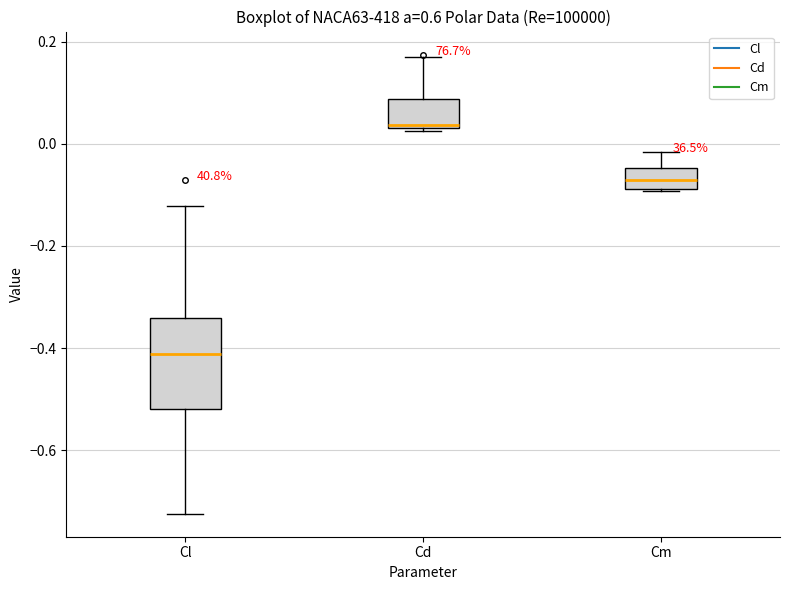

Where is the lower edge of the box for Cm on the y-axis? The values are not printed on the chart, so give them approximately, as read against the axis.

-0.08